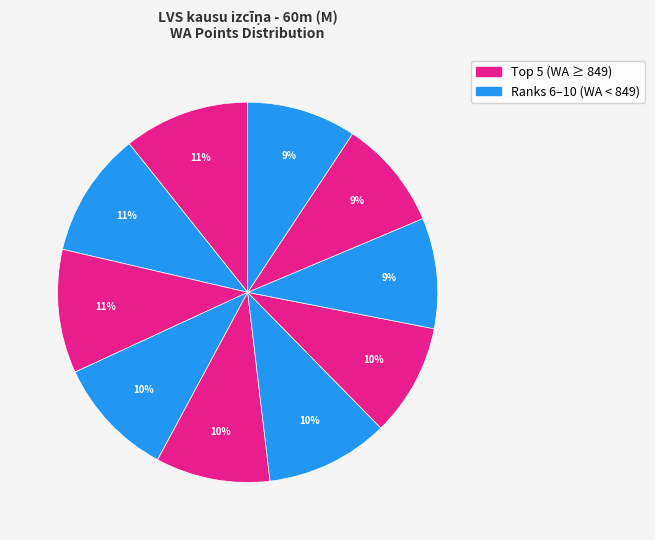

Count the number of slices in the pie.

10